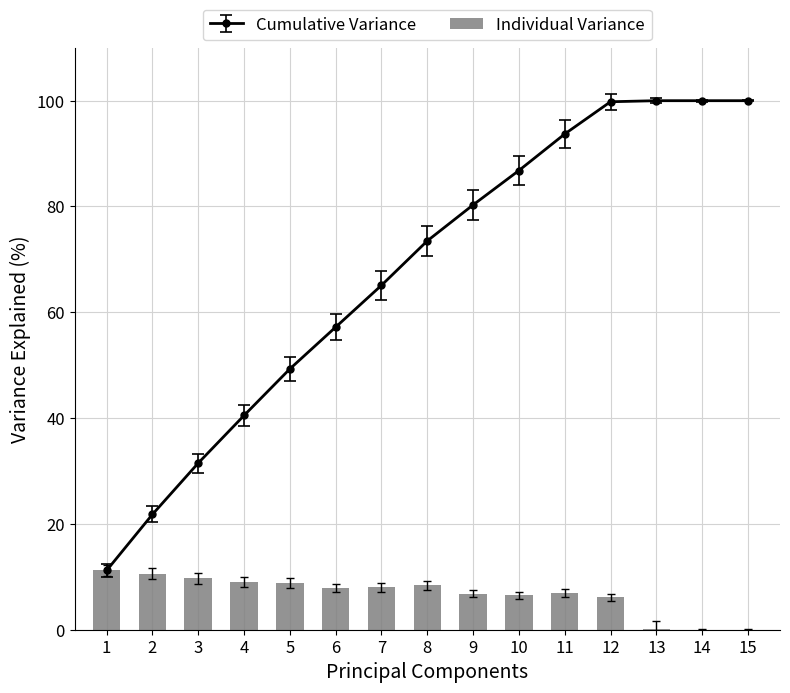

True or false: the data shows 6.9 at 11.

True